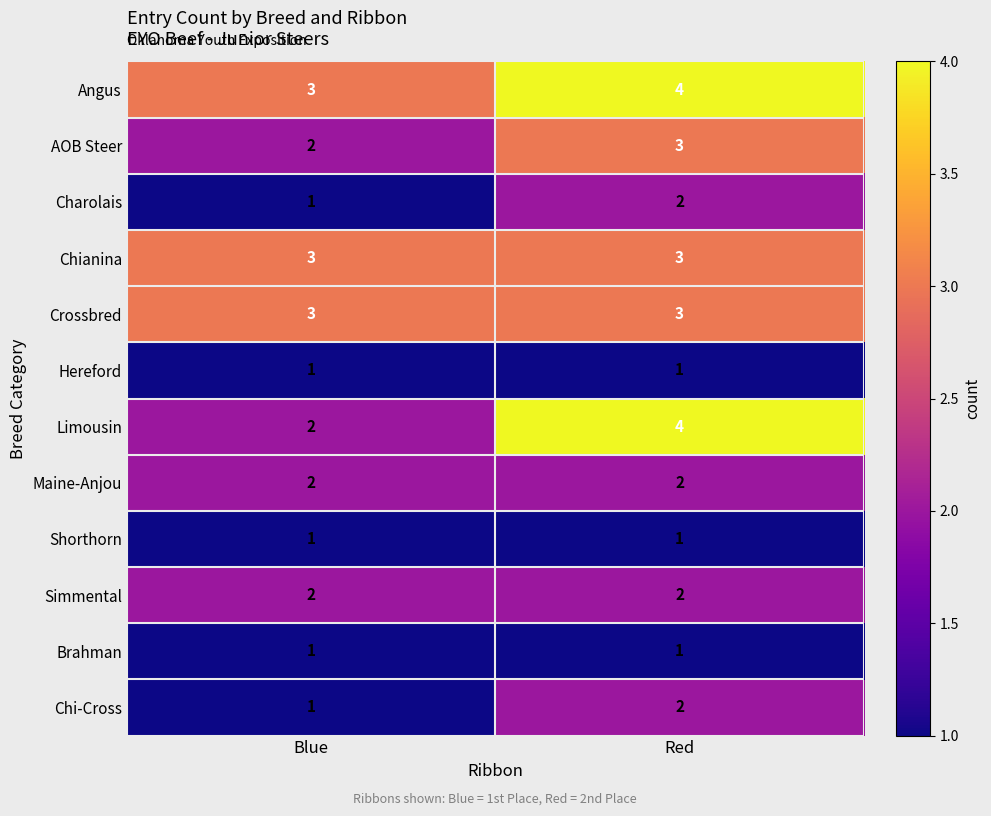

Is it true that Charolais equals 1 at Blue?

True